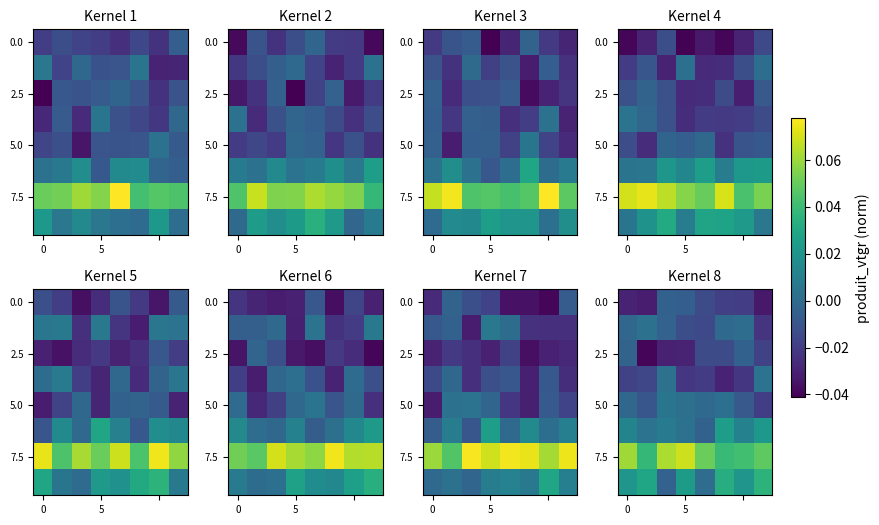

What is the greatest value displayed?

0.1